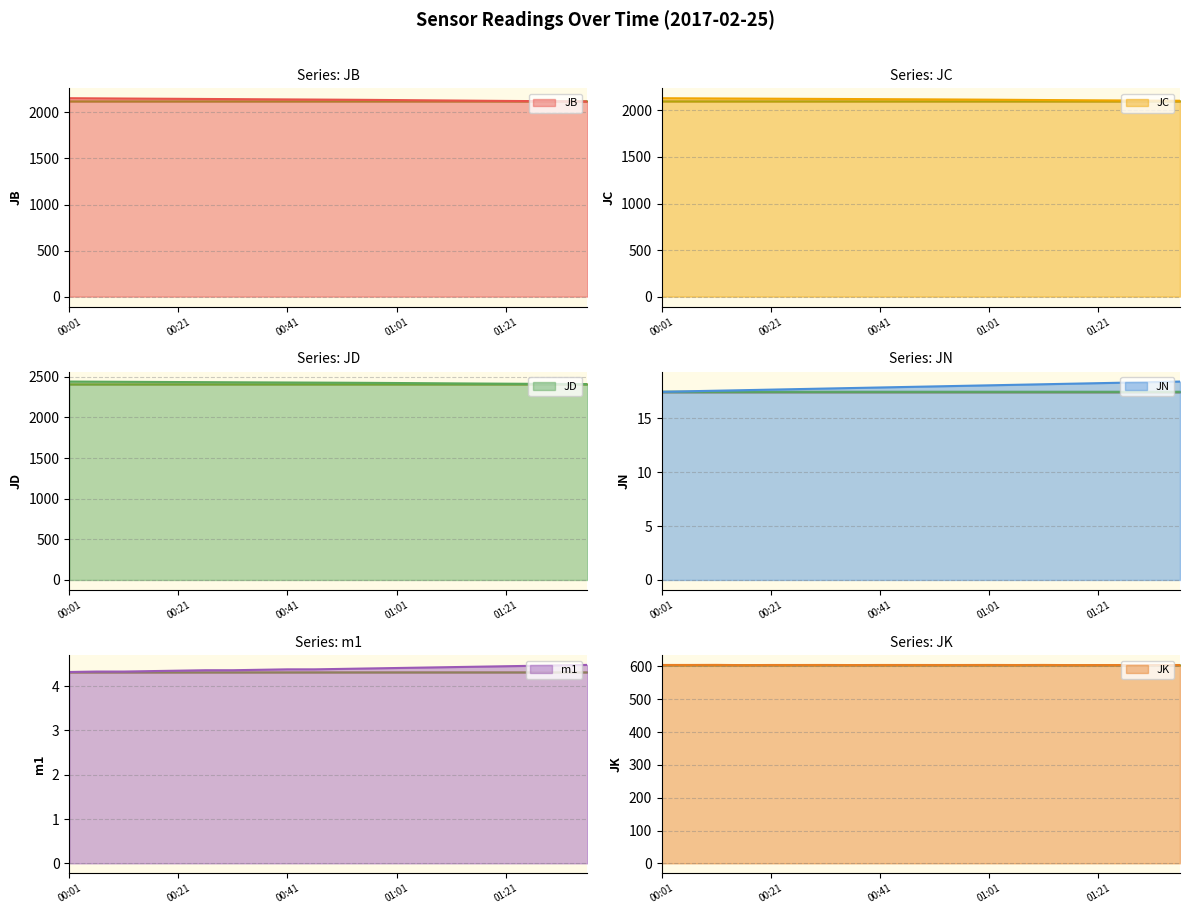

Reading left to right, transcribe all the data shown in this chart.

JB: 2154.1	2152.3	2150.5	2148.9	2147.4	2145.7	2144.2	2142.6	2140.9	2139.4	2137.7	2135.9	2133.8	2131.4	2129.1	2126.8	2124.6	2122.7	2120.7	2118.8
JC: 2131.3	2129.9	2128.5	2127.3	2126.1	2124.8	2123.6	2122.4	2121.2	2119.9	2118.6	2117.1	2115.6	2113.7	2111.8	2110.2	2108.5	2107.1	2105.5	2104.0
JD: 2441.7	2440.1	2438.6	2437.1	2435.7	2434.3	2432.9	2431.5	2430.2	2428.7	2427.3	2425.7	2423.7	2421.6	2419.5	2417.4	2415.5	2413.8	2412.1	2410.4
JN: 17.5	17.5	17.6	17.6	17.7	17.7	17.8	17.8	17.9	17.9	18.0	18.0	18.1	18.1	18.2	18.2	18.3	18.3	18.4	18.4
m1: 4.3	4.3	4.3	4.3	4.3	4.4	4.4	4.4	4.4	4.4	4.4	4.4	4.4	4.4	4.4	4.4	4.5	4.5	4.5	4.5
JK: 604.6	604.6	604.8	604.1	604.5	604.5	604.6	604.3	604.6	604.6	604.5	604.5	604.6	604.4	604.7	604.2	604.4	604.4	604.4	604.5